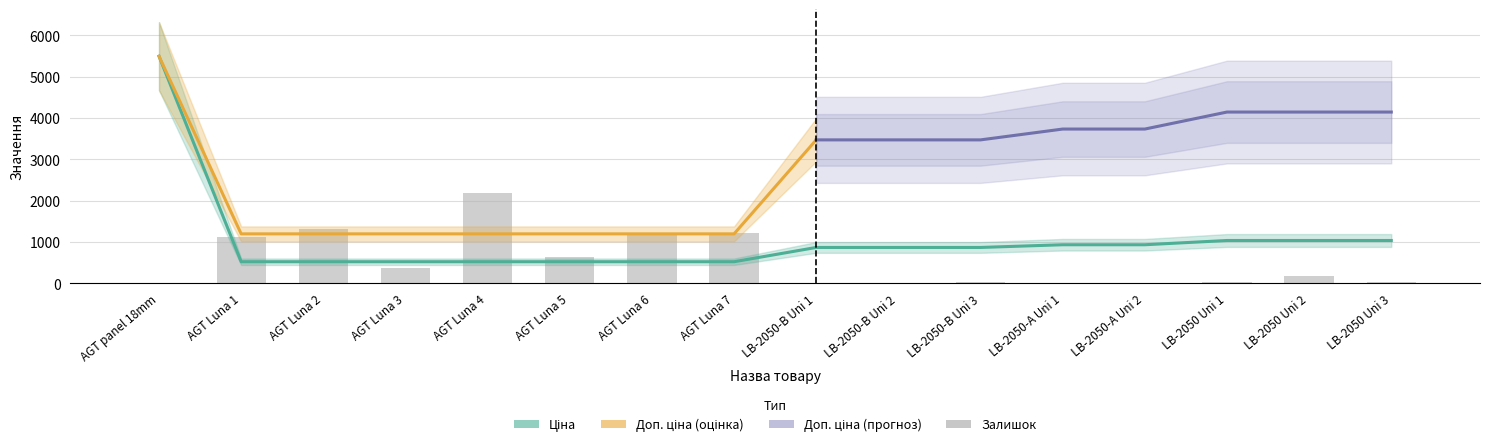

Does the chart contain any negative values?

No